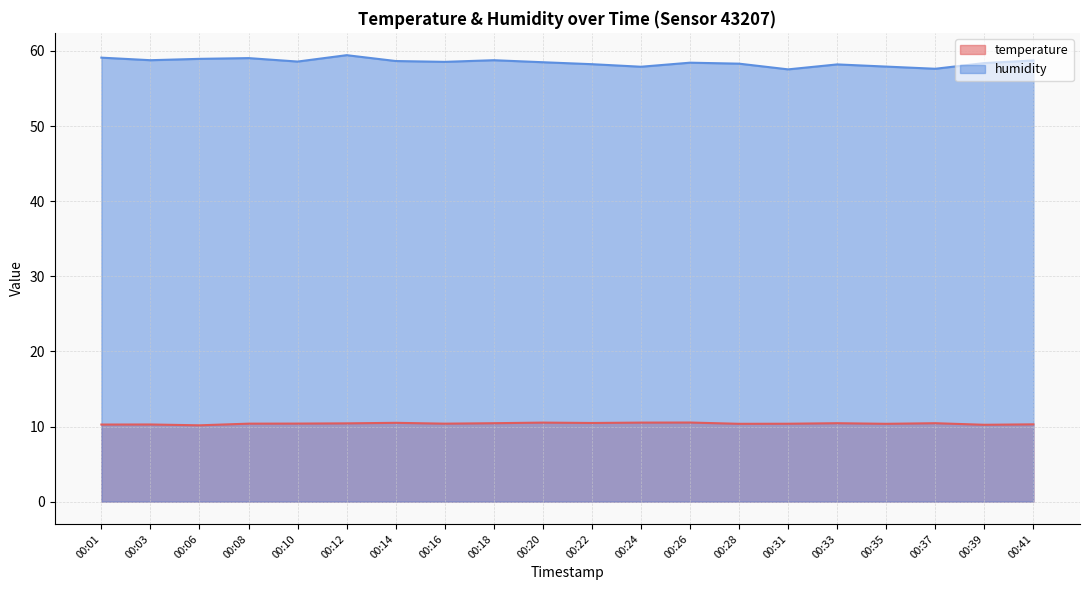

Is it true that temperature equals 10.4 at 00:08?

True